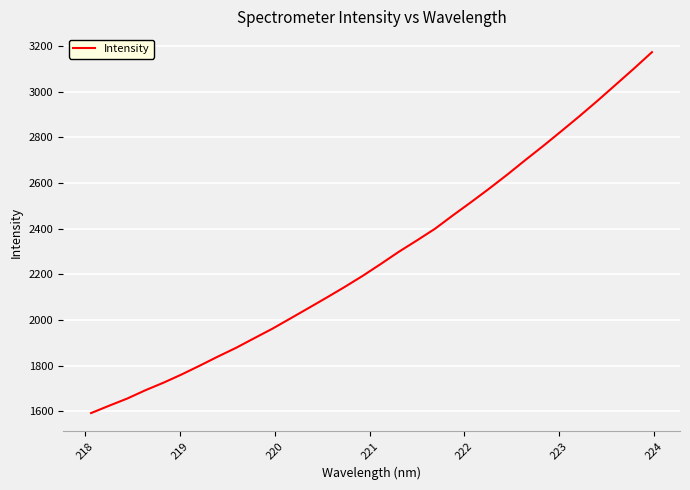

What is the smallest value displayed?

1592.7